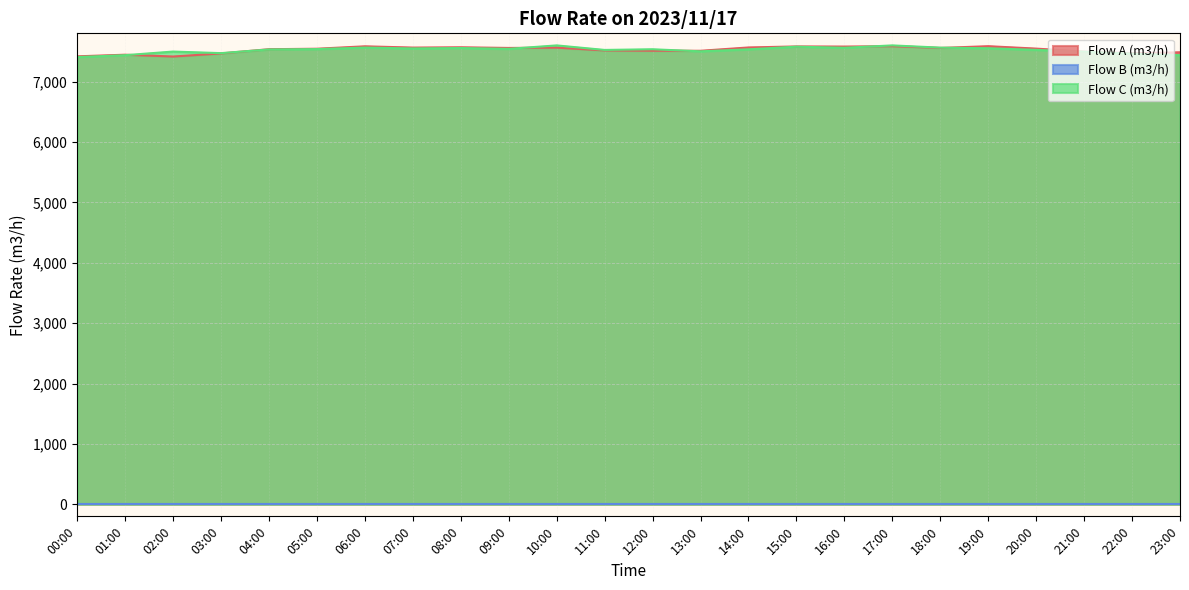

The value of Flow C (m3/h) at 15:00 is 9896. True or false?

False